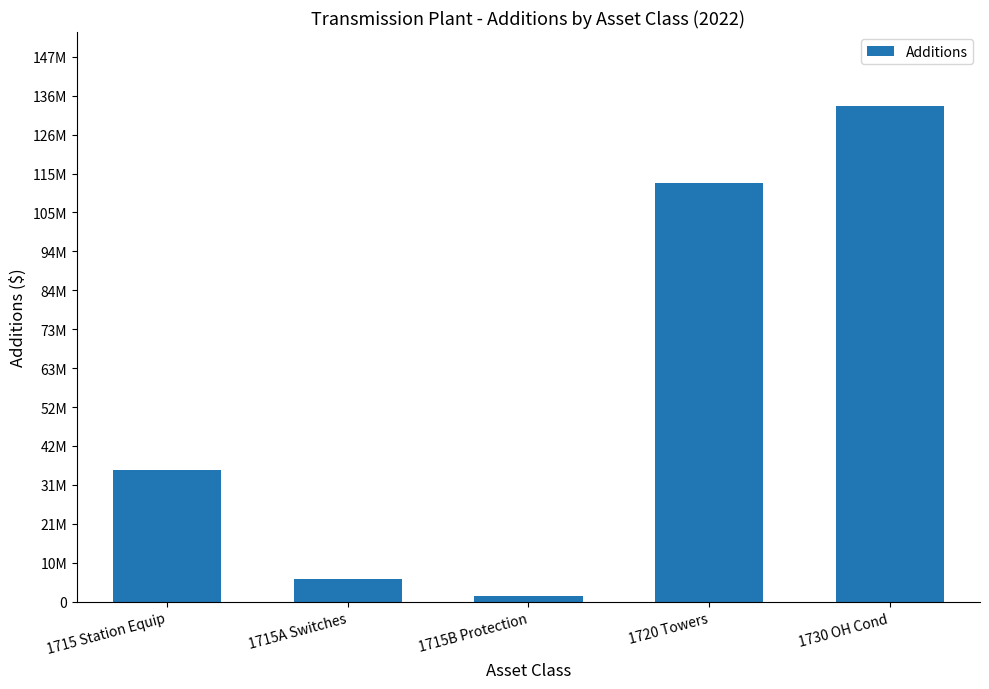

Are the bars grouped side by side (vs. stacked)?

No